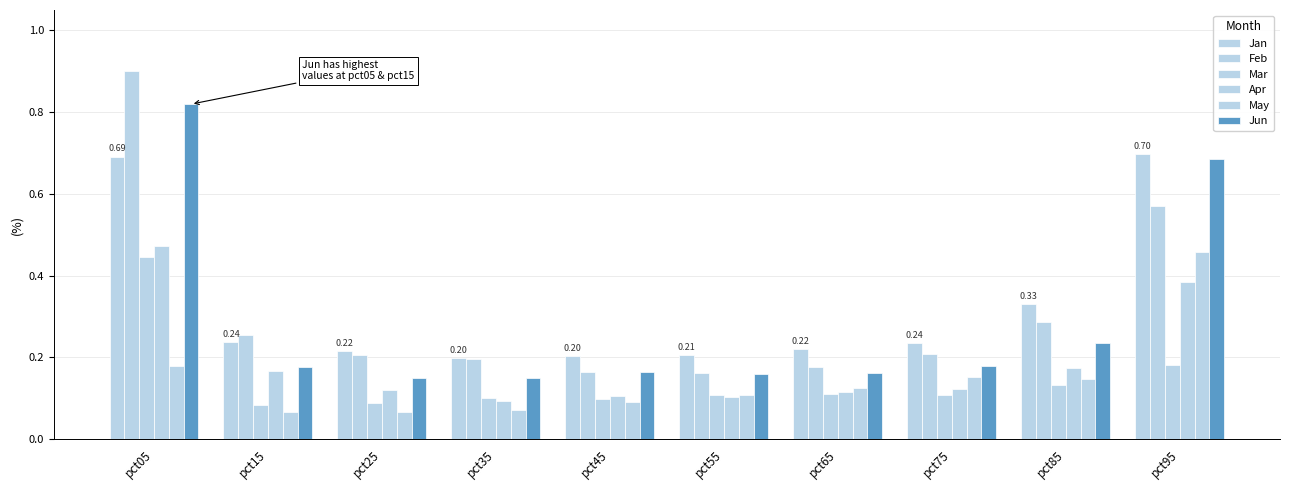

Reading left to right, extract all data points from this chart.

Jan: 0.7	0.2	0.2	0.2	0.2	0.2	0.2	0.2	0.3	0.7
Feb: 0.9	0.3	0.2	0.2	0.2	0.2	0.2	0.2	0.3	0.6
Mar: 0.4	0.1	0.1	0.1	0.1	0.1	0.1	0.1	0.1	0.2
Apr: 0.5	0.2	0.1	0.1	0.1	0.1	0.1	0.1	0.2	0.4
May: 0.2	0.1	0.1	0.1	0.1	0.1	0.1	0.2	0.1	0.5
Jun: 0.8	0.2	0.1	0.1	0.2	0.2	0.2	0.2	0.2	0.7